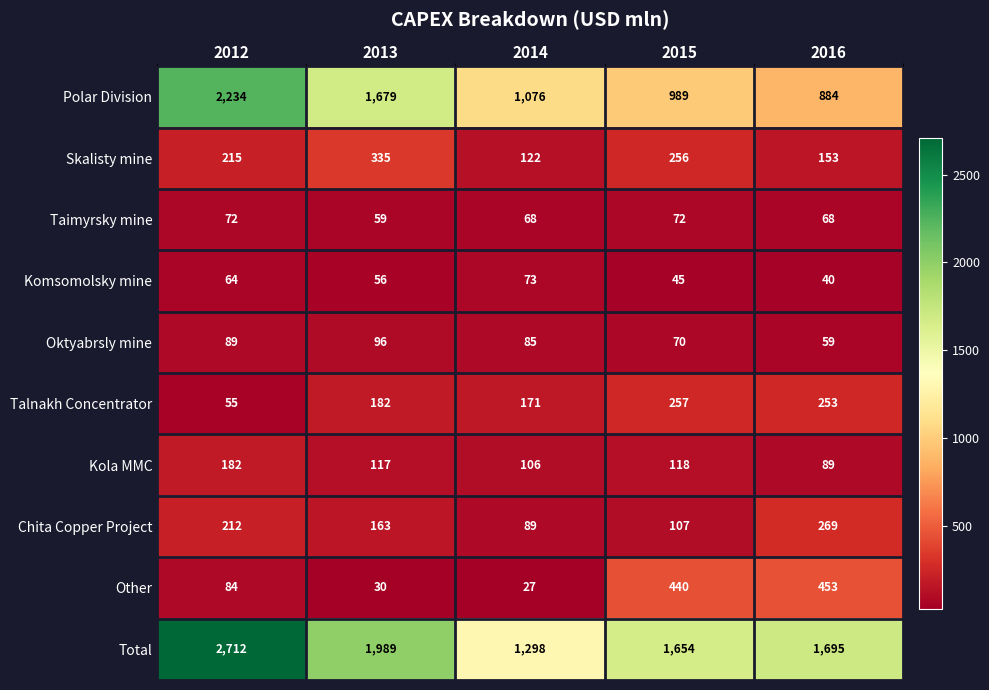

Count the number of data series in this chart.

10